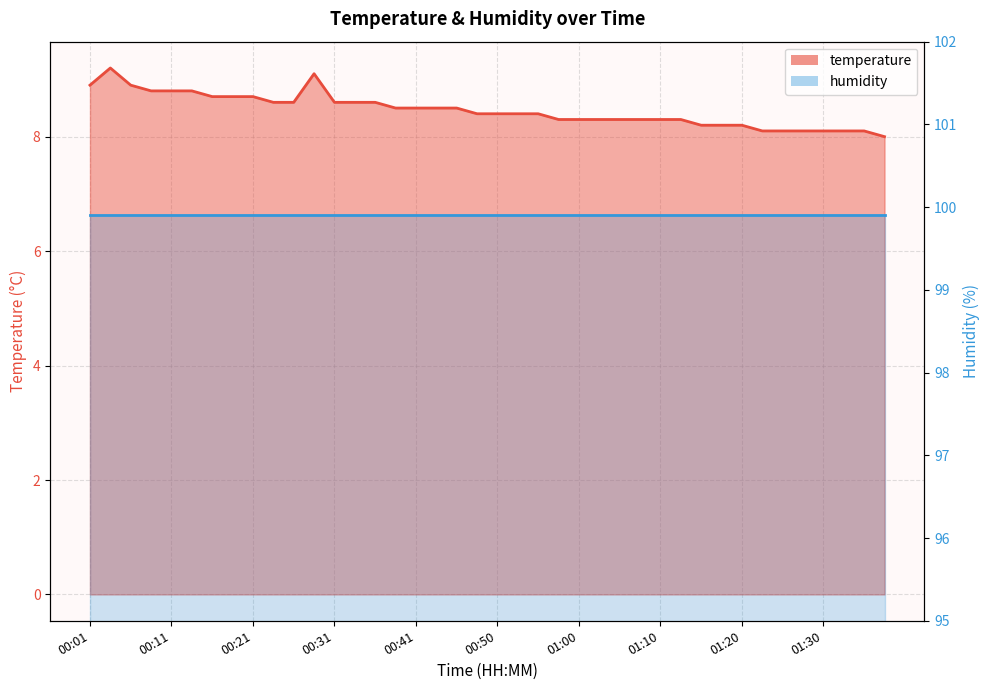

Between 00:23 and 00:45, which is larger?

00:23